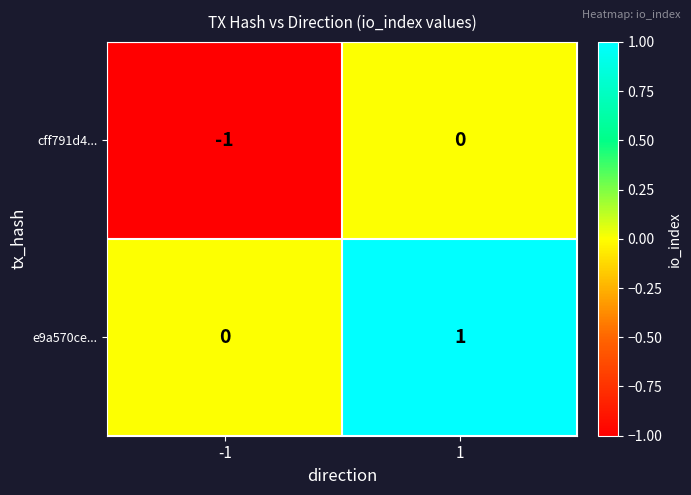

What is the smallest value displayed?

-1